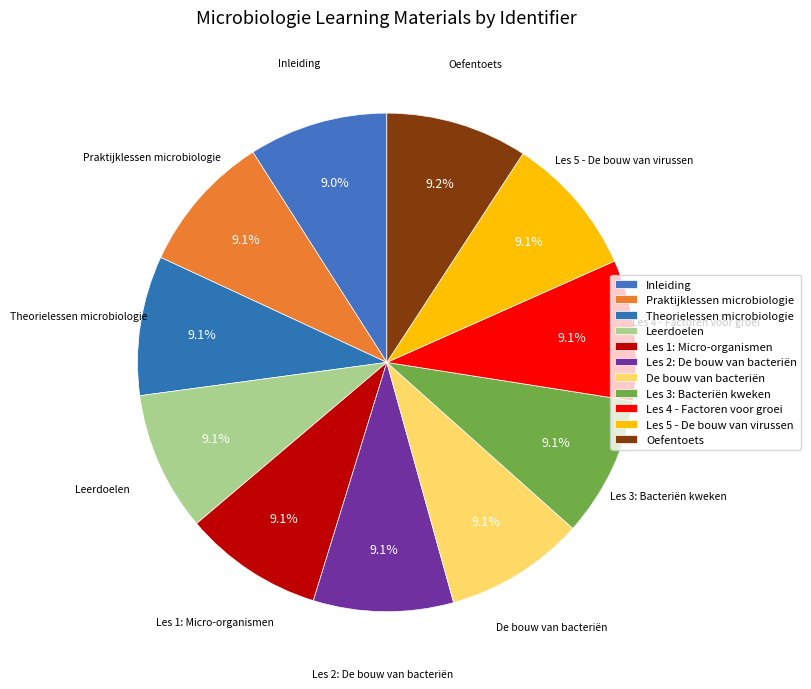

Count the number of slices in the pie.

11